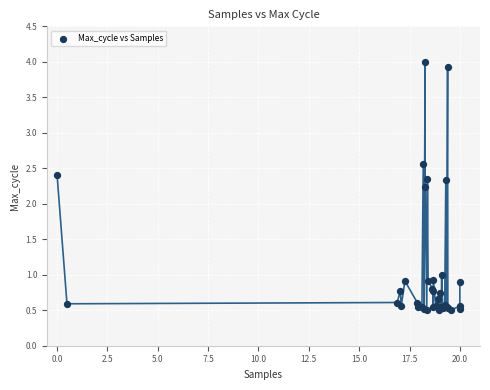

What Y value in the scatter plot is closest to 2?

2.2